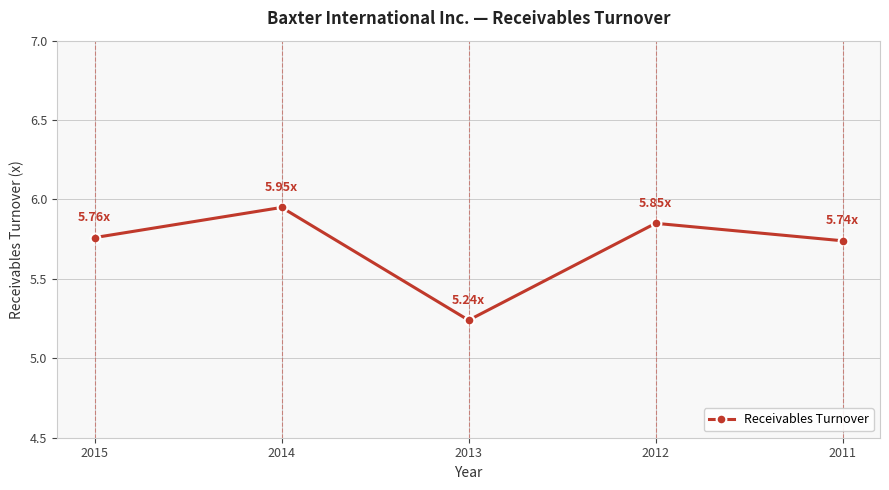

How many lines are shown in the chart?

1